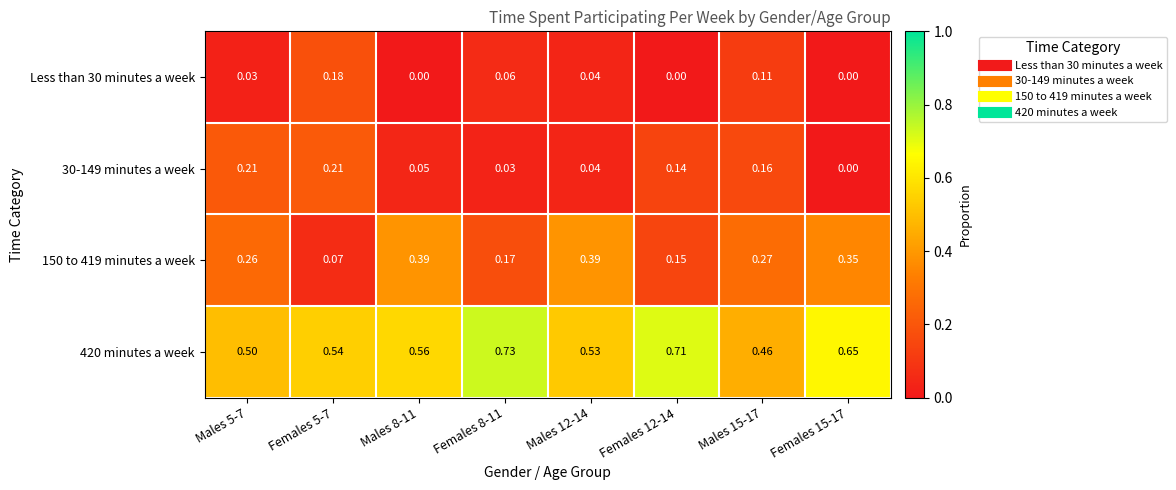

Is the value of 150 to 419 minutes a week at Females 8-11 greater than the value of Less than 30 minutes a week at Females 12-14?

Yes